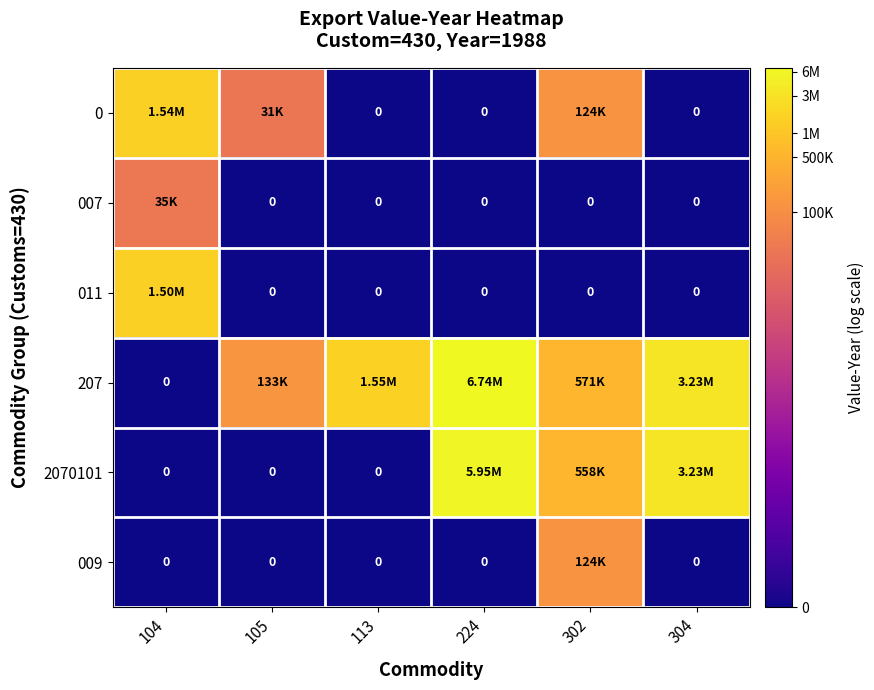

Count the number of data series in this chart.

6